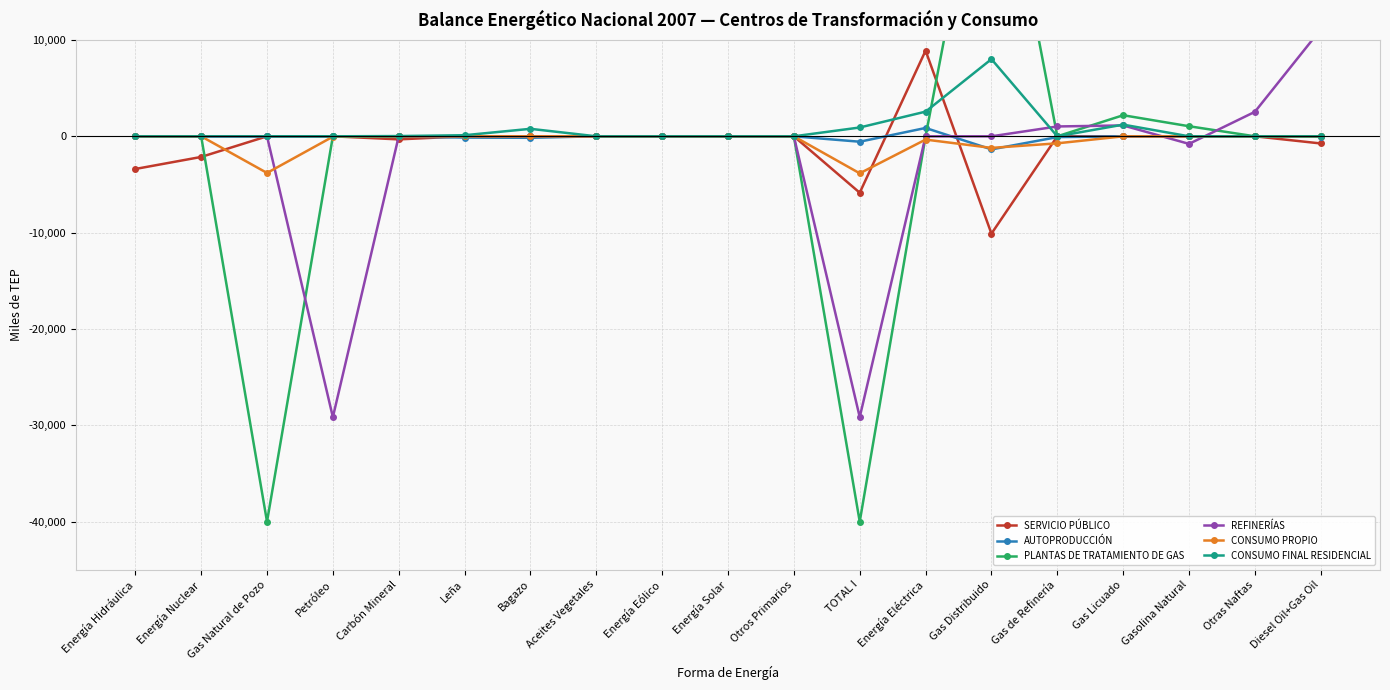

Reading left to right, what are all the values shown in this chart?

SERVICIO PÚBLICO: -3392.7	-2142.2	0.0	0.0	-318.1	0.0	0.0	0.0	-5.3	-0.0	0.0	-5858.4	8896.9	-10106.1	0.0	0.0	0.0	0.0	-742.8
AUTOPRODUCCIÓN: -9.9	0.0	0.0	0.0	-15.7	-133.2	-154.2	0.0	0.0	0.0	0.0	-562.1	866.2	-1358.3	-83.2	0.0	0.0	0.0	-51.9
PLANTAS DE TRATAMIENTO DE GAS: 0.0	0.0	-40013.1	0.0	0.0	0.0	0.0	0.0	0.0	0.0	0.0	-40013.1	0.0	35758.4	0.0	2188.0	1046.5	0.0	0.0
REFINERÍAS: 0.0	0.0	0.0	-29158.6	0.0	0.0	0.0	0.0	0.0	0.0	0.0	-29158.6	0.0	0.0	1022.7	1129.7	-785.8	2541.5	11105.2
CONSUMO PROPIO: 0.0	0.0	-3804.5	-37.9	0.0	0.0	0.0	0.0	0.0	0.0	0.0	-3842.5	-340.9	-1202.3	-728.6	-2.2	0.0	0.0	-14.0
CONSUMO FINAL RESIDENCIAL: 0.0	0.0	0.0	0.0	25.0	112.9	777.6	0.0	0.0	0.0	0.0	915.5	2561.6	8013.3	0.0	1212.1	0.0	0.0	0.0